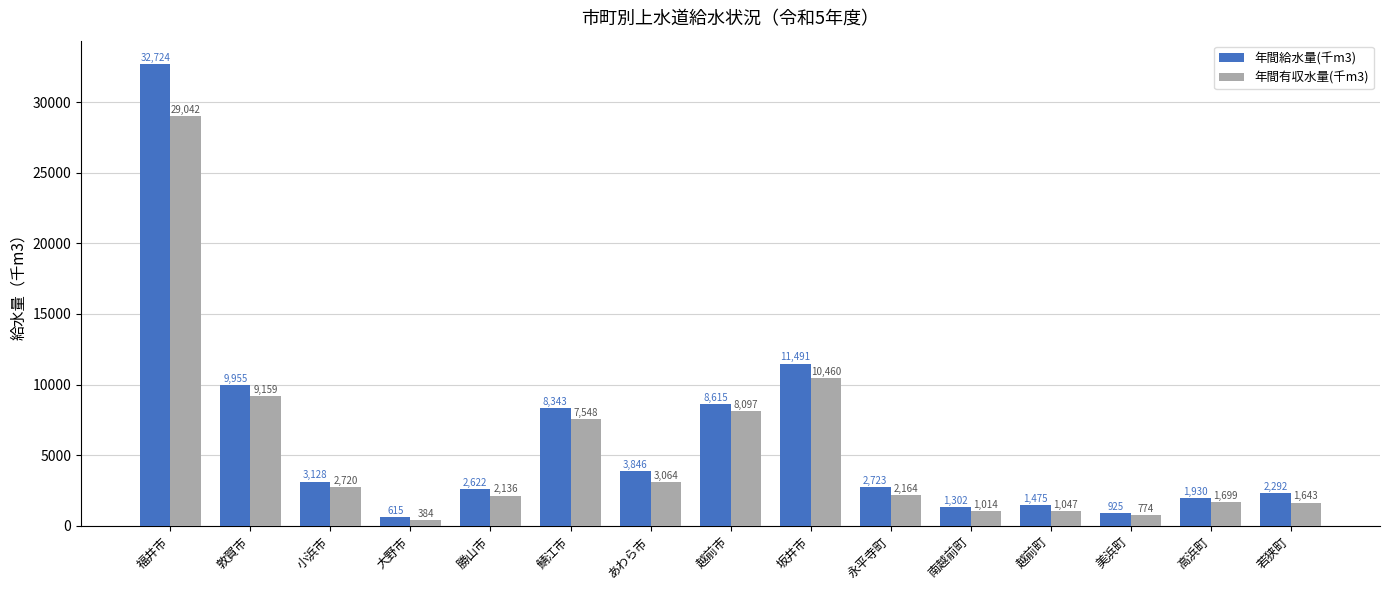

Reading right to left, transcribe all the data shown in this chart.

年間給水量(千m3): 2292	1930	925	1475	1302	2723	11491	8615	3846	8343	2622	615	3128	9955	32724
年間有収水量(千m3): 1643	1699	774	1047	1014	2164	10460	8097	3064	7548	2136	384	2720	9159	29042